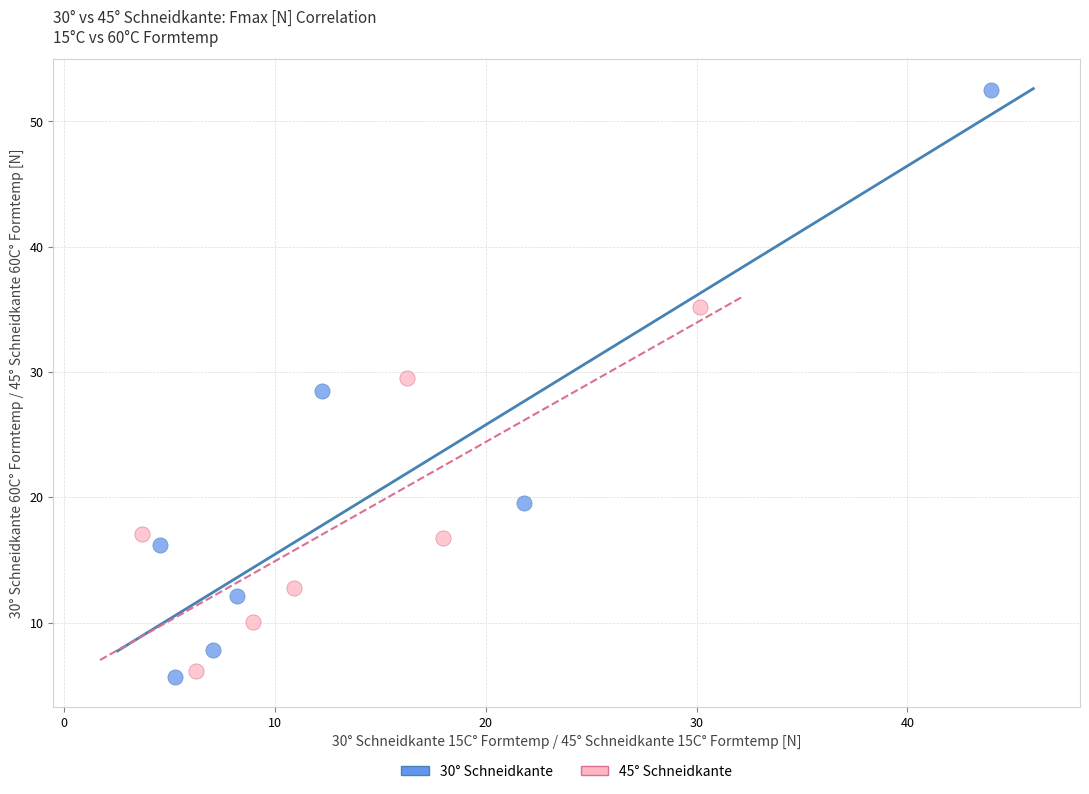

Which series has the widest spread of Y values?

30° Schneidkante